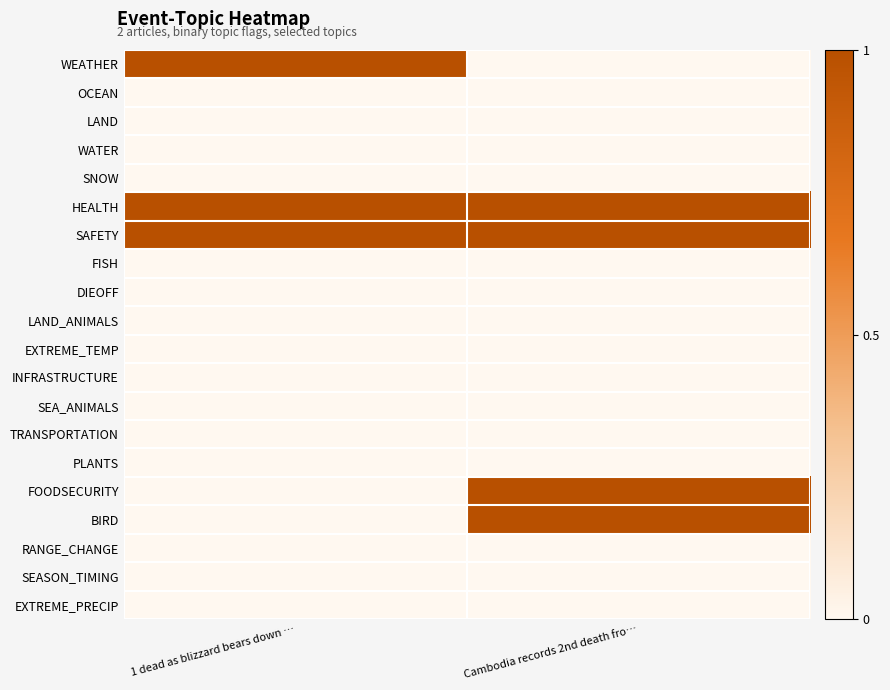

At which category is the sum across all series the highest?

Cambodia records 2nd death fro…